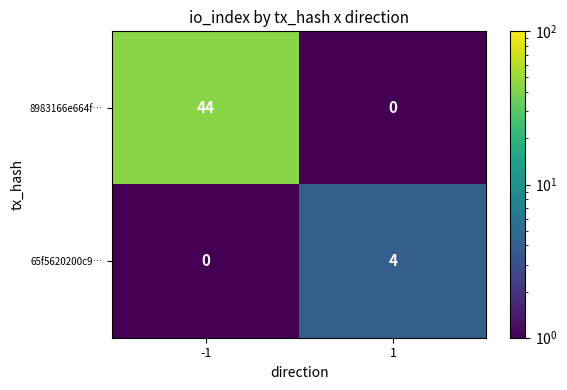

At 1, list the series in order from smallest to largest.

8983166e664f…, 65f5620200c9…